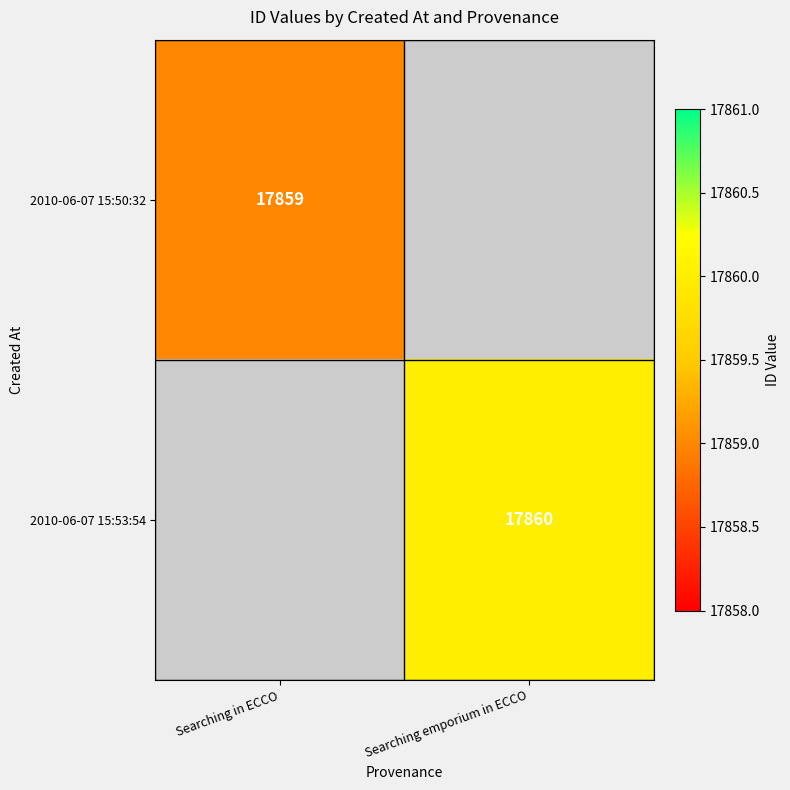

True or false: 2010-06-07 15:53:54 has a value of 17860 at Searching emporium in ECCO.

True